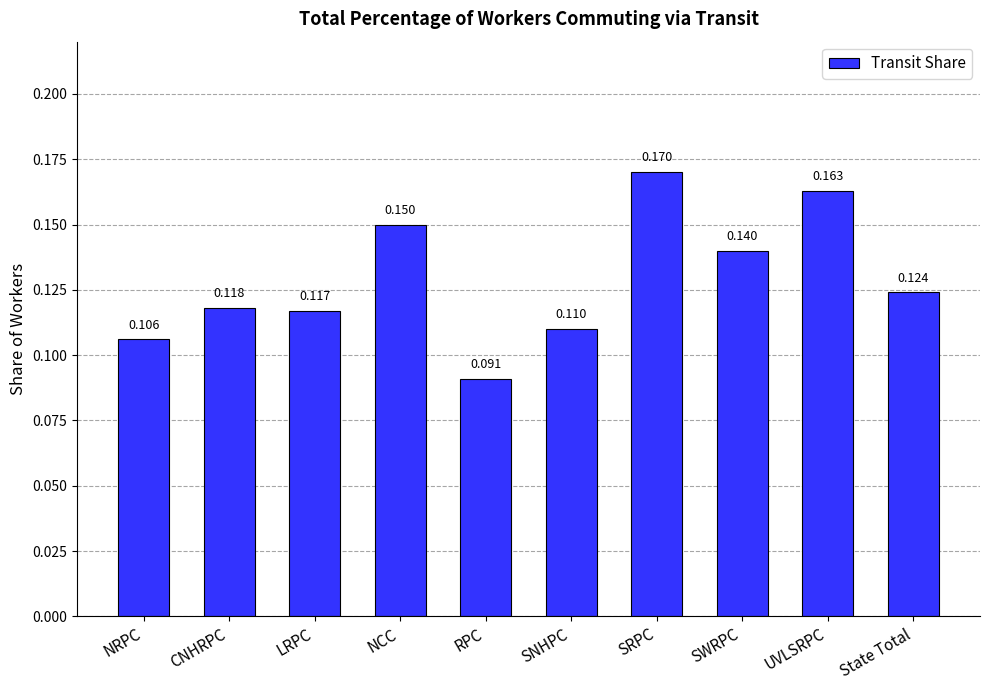

Rank the categories by value from highest to lowest.

SRPC, UVLSRPC, NCC, SWRPC, State Total, CNHRPC, LRPC, SNHPC, NRPC, RPC